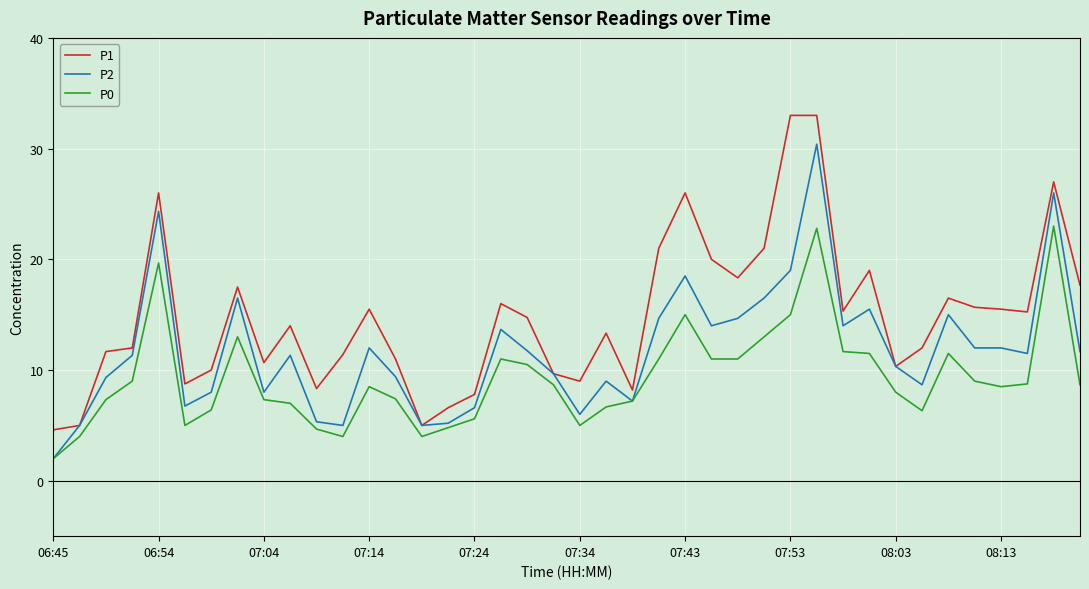

Which series has the largest total across all categories?

P1